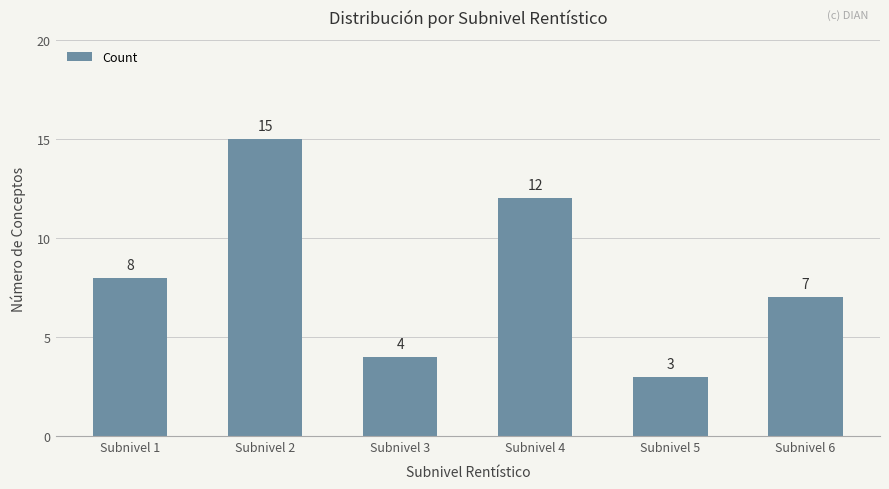

Where is the data nearest to the value 9?

Subnivel 1